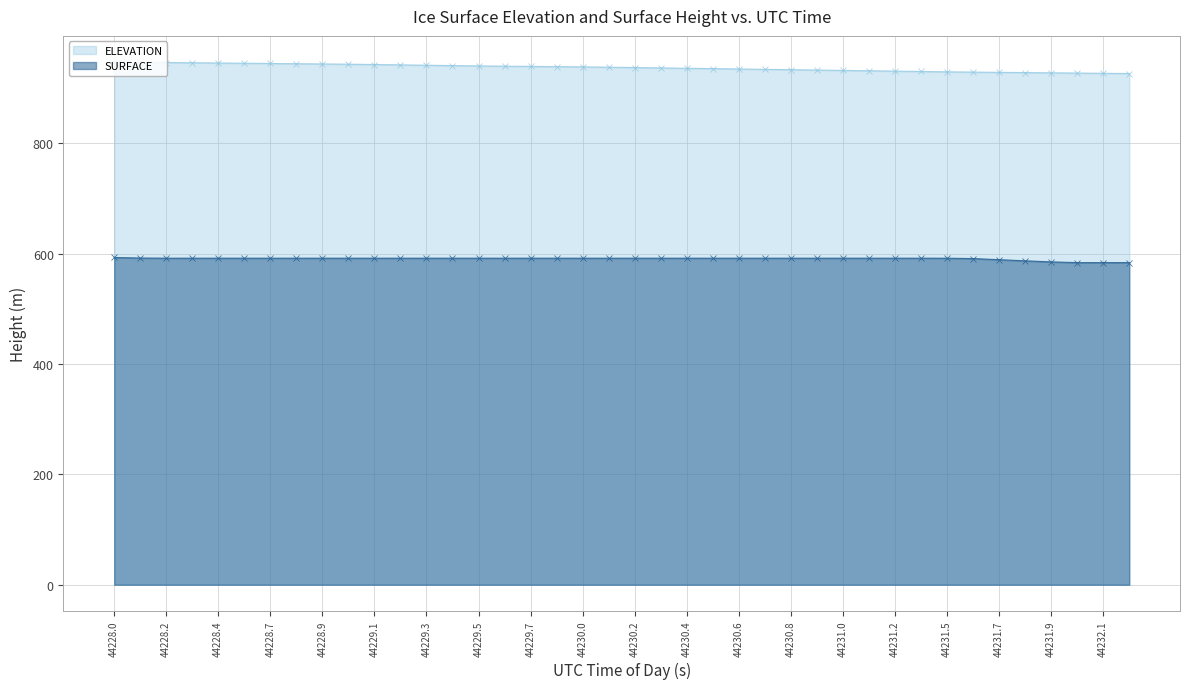

What is the total value across all series at 44230.8?

1524.7